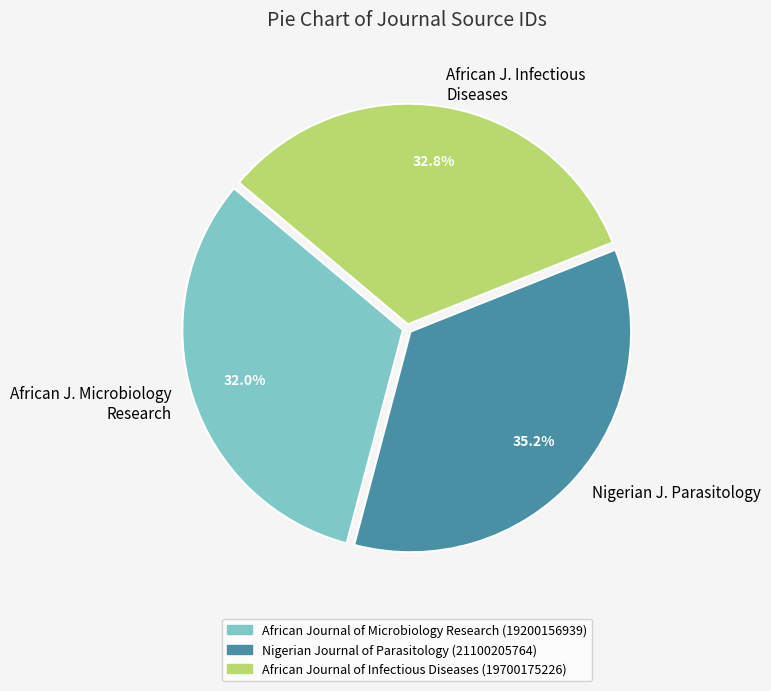

Which slice is the largest?

Nigerian J. Parasitology